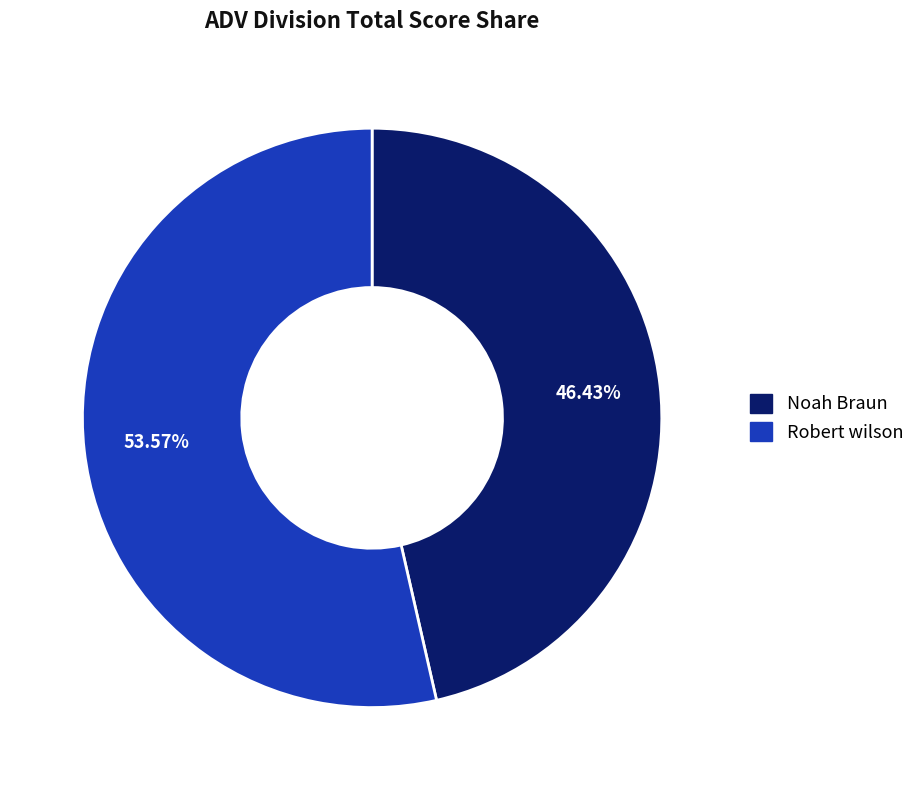

How many segments does this pie chart have?

2